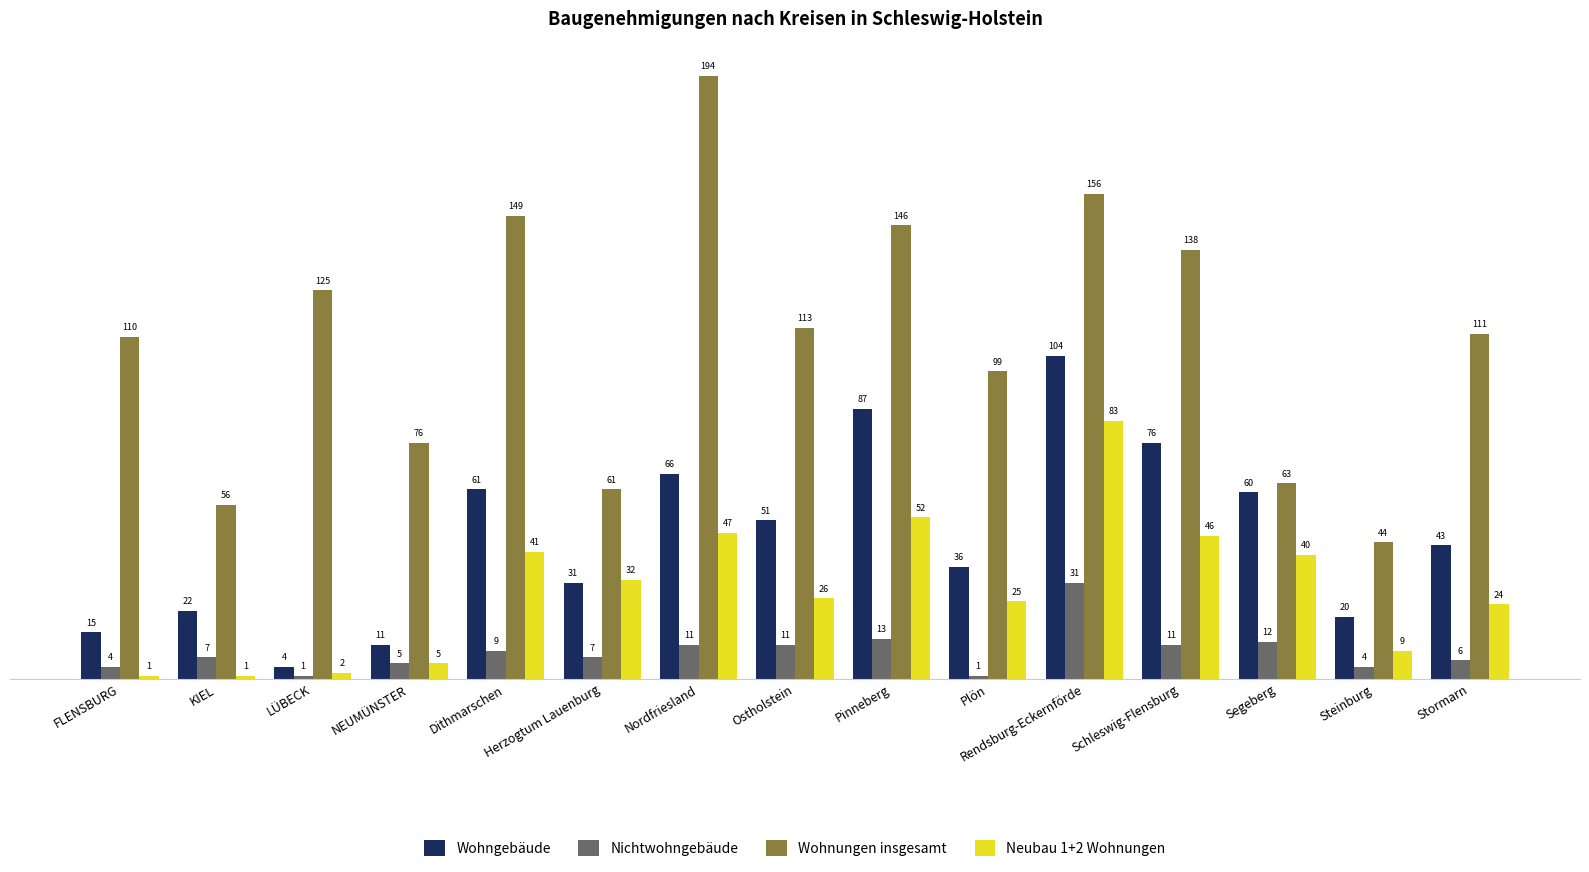

How many values in the Wohngebäude series are below 43?

7